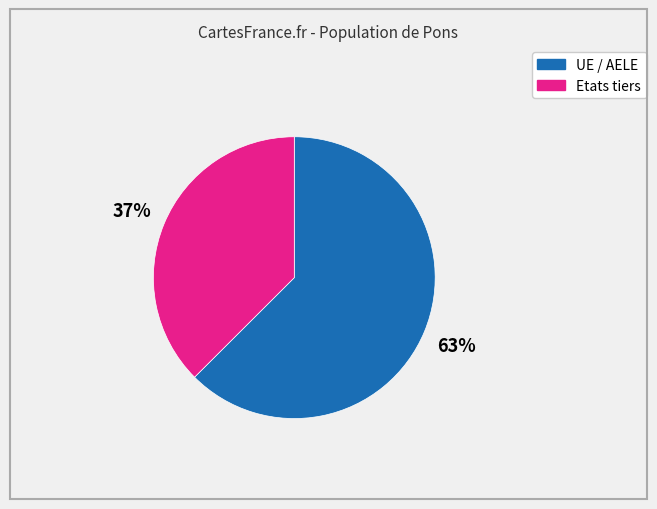

Is the sum of Etats tiers and UE / AELE greater than half?

Yes